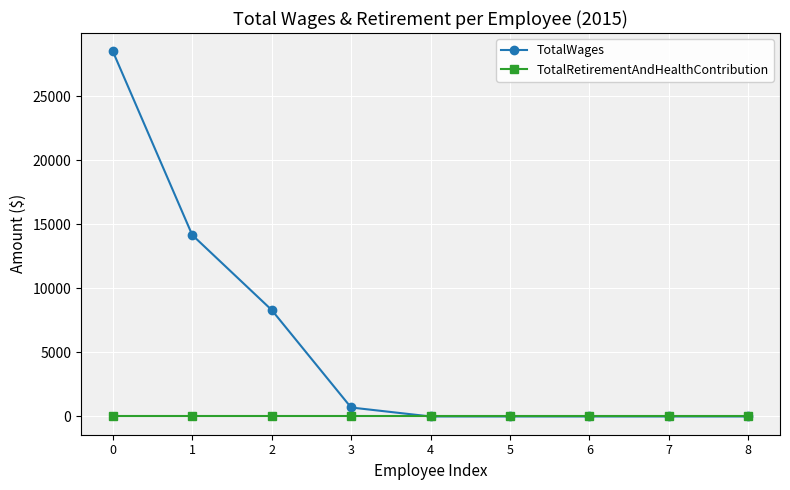

Which series has the widest spread of values?

TotalWages